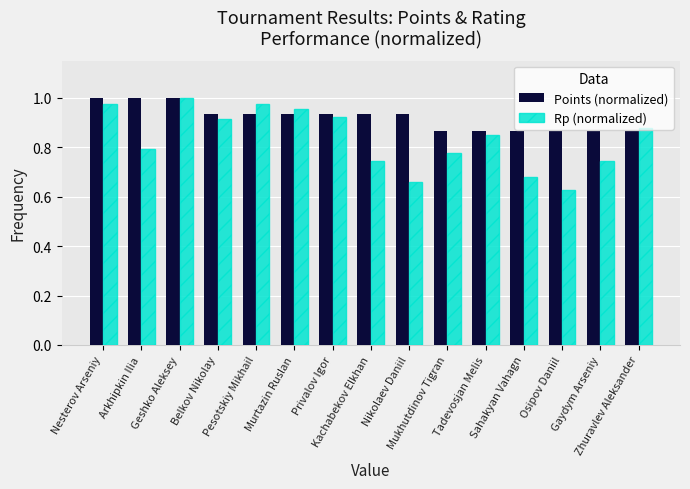

At how many categories does at least one series exceed 0?

15